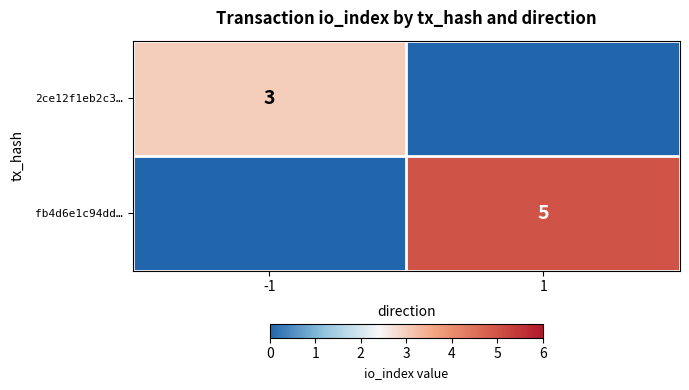

What is the total value across all series at 1?

5